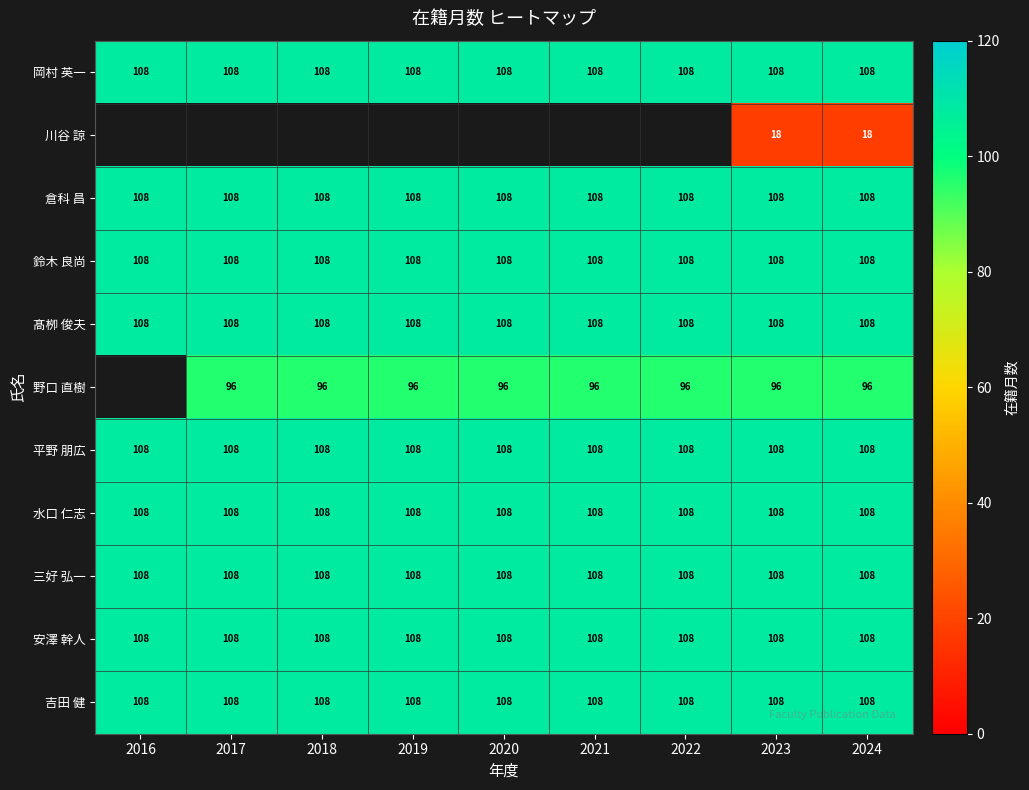

What is the total value across all series at 2023?

1086